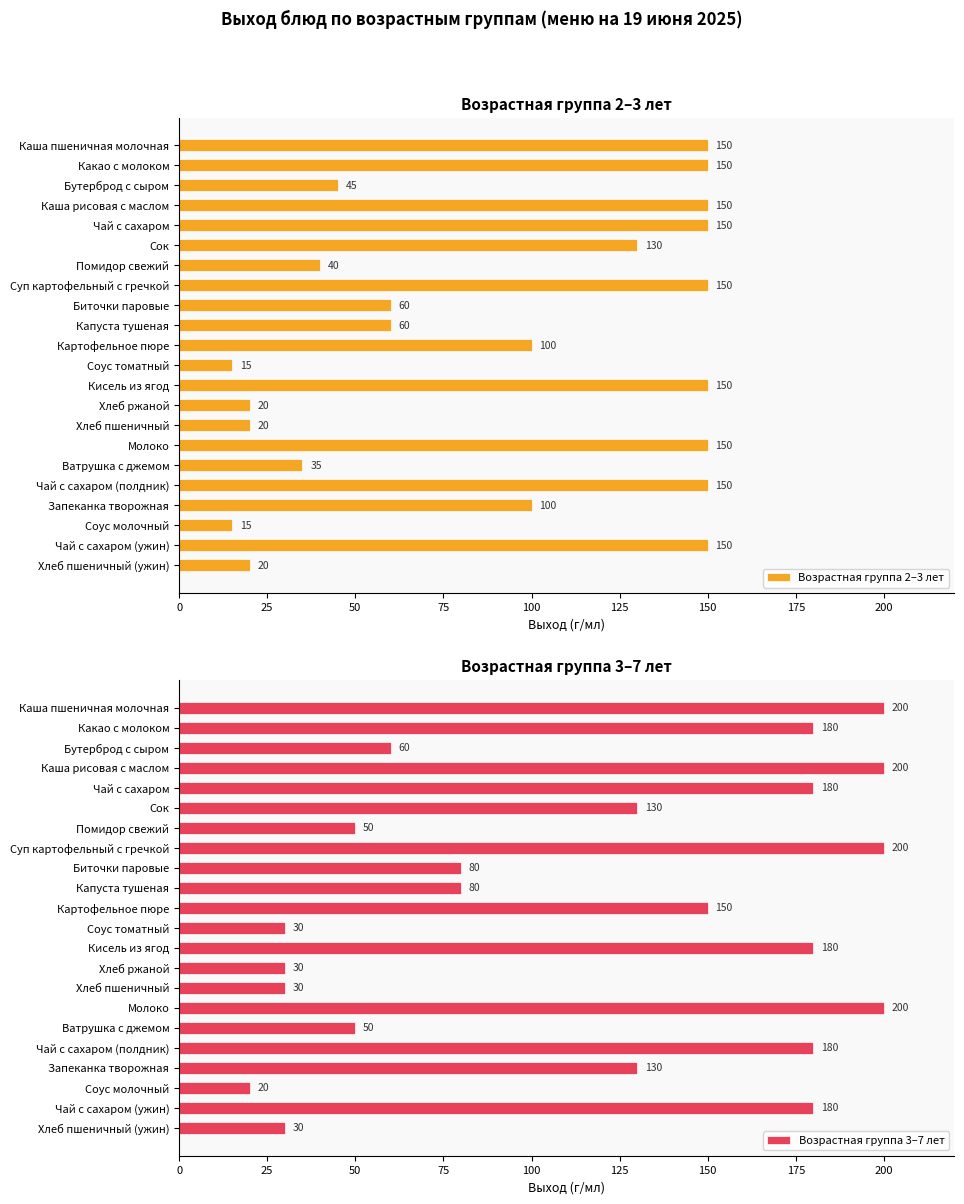

How many values in the Возрастная группа 3–7 лет series are below 130?

10